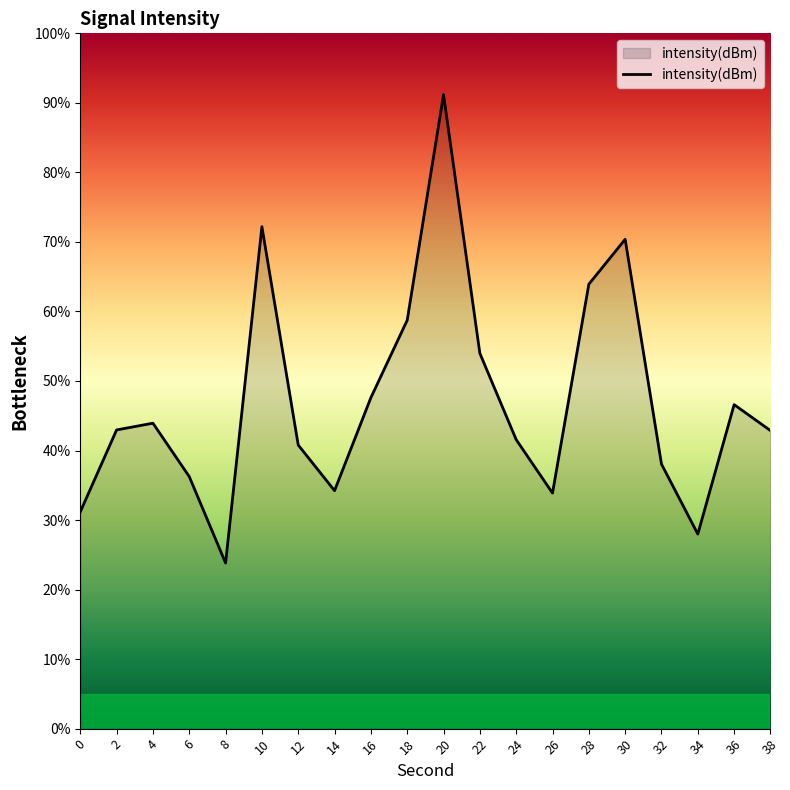

What is the sum of the values at 6 and 34?

64.2